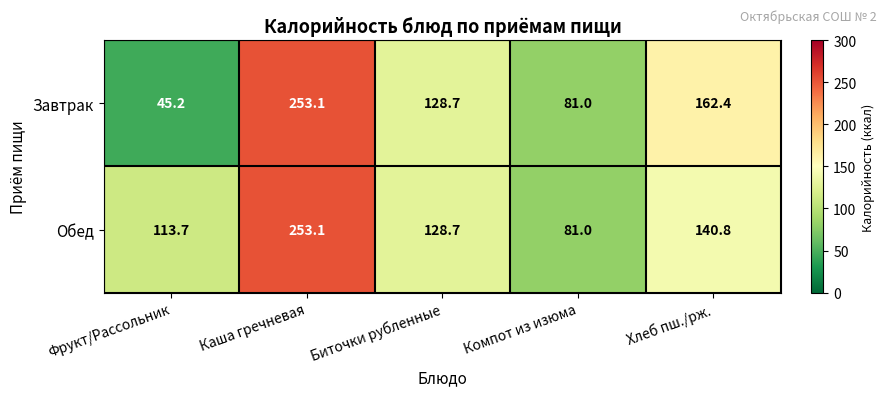

List the series in order of their overall mean, highest first.

Обед, Завтрак